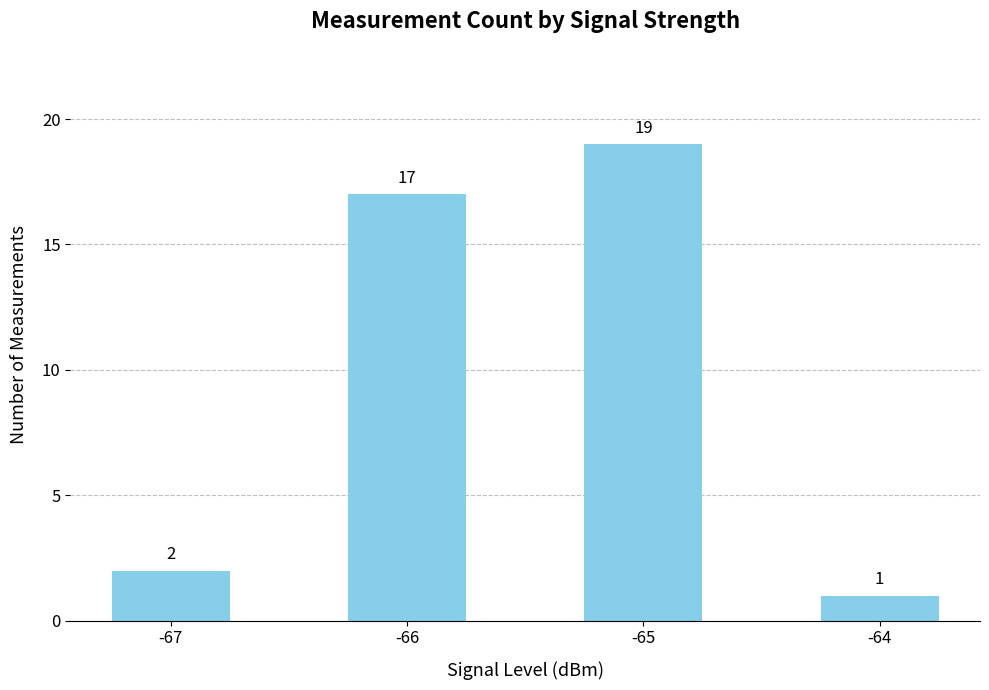

What is the sum of all values?

39